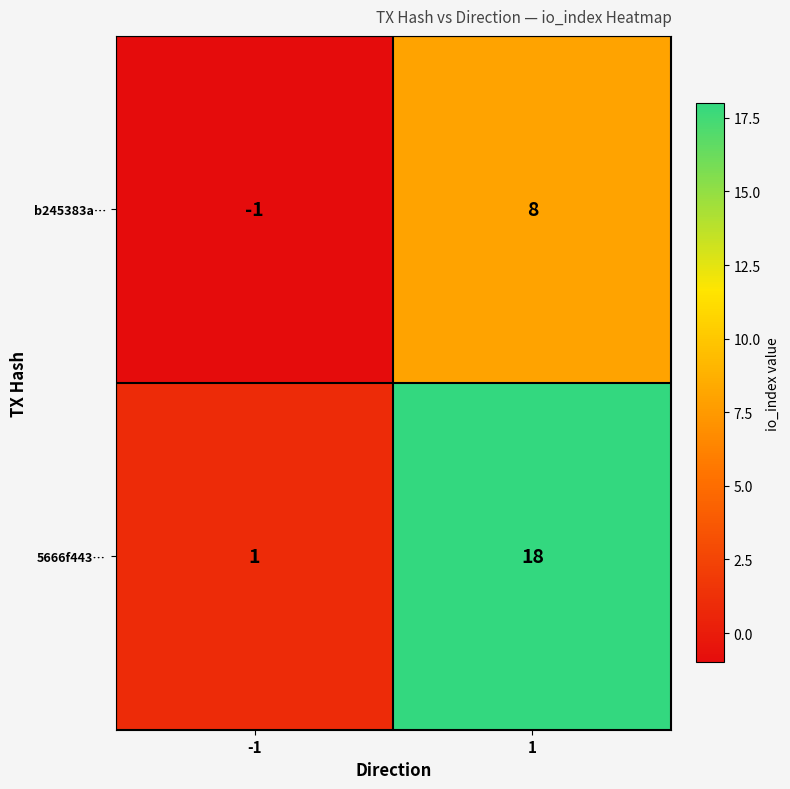

Reading left to right, list all the values displayed in this chart.

b245383a…: -1=-1	1=8
5666f443…: -1=1	1=18